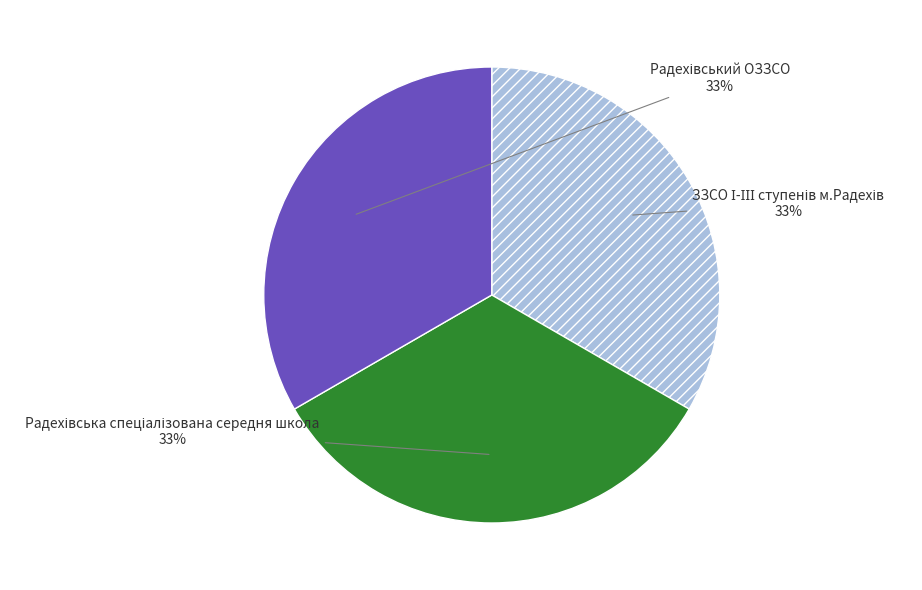

How many segments does this pie chart have?

3